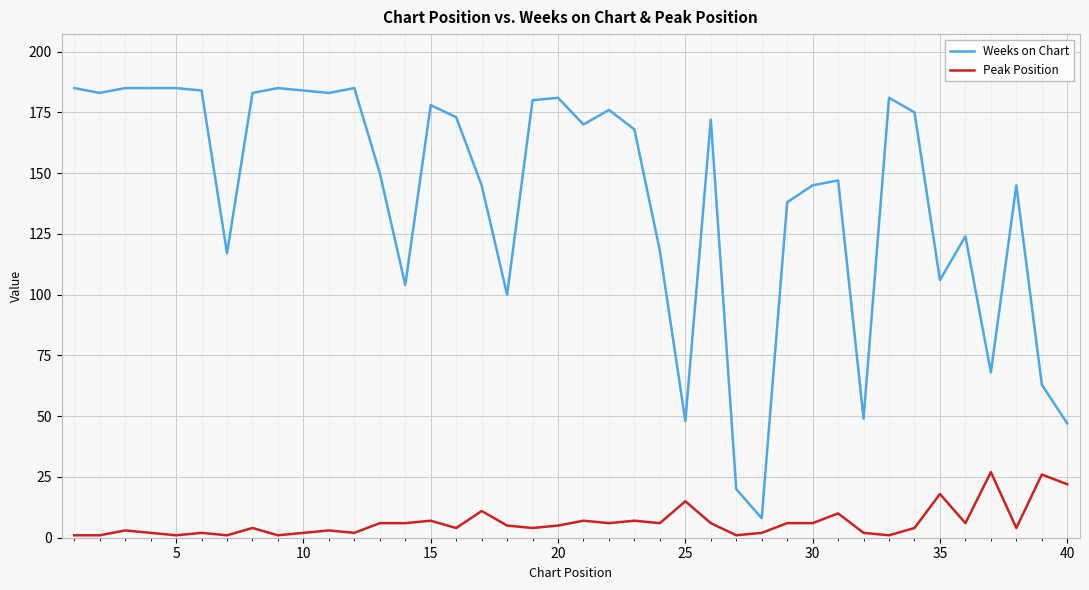

Which series has the largest total across all categories?

Weeks on Chart